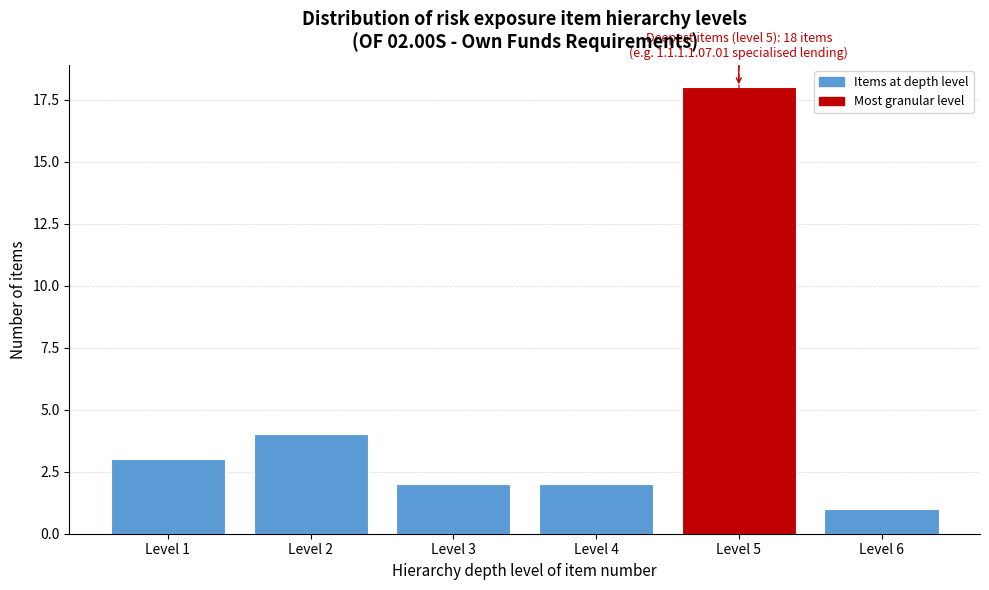

Reading left to right, extract all data points from this chart.

Level 1=3	Level 2=4	Level 3=2	Level 4=2	Level 5=18	Level 6=1